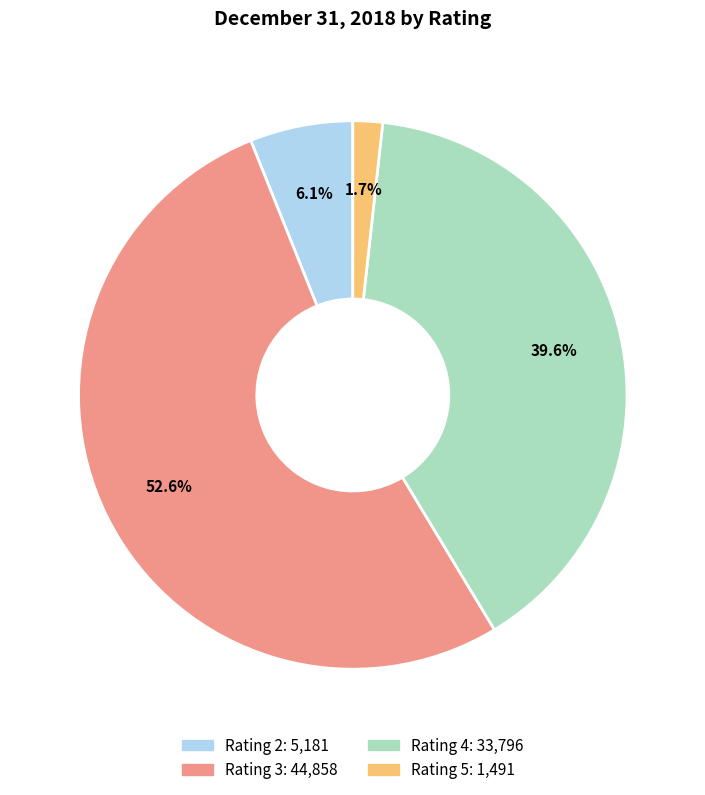

Is there a majority slice in this chart?

Yes